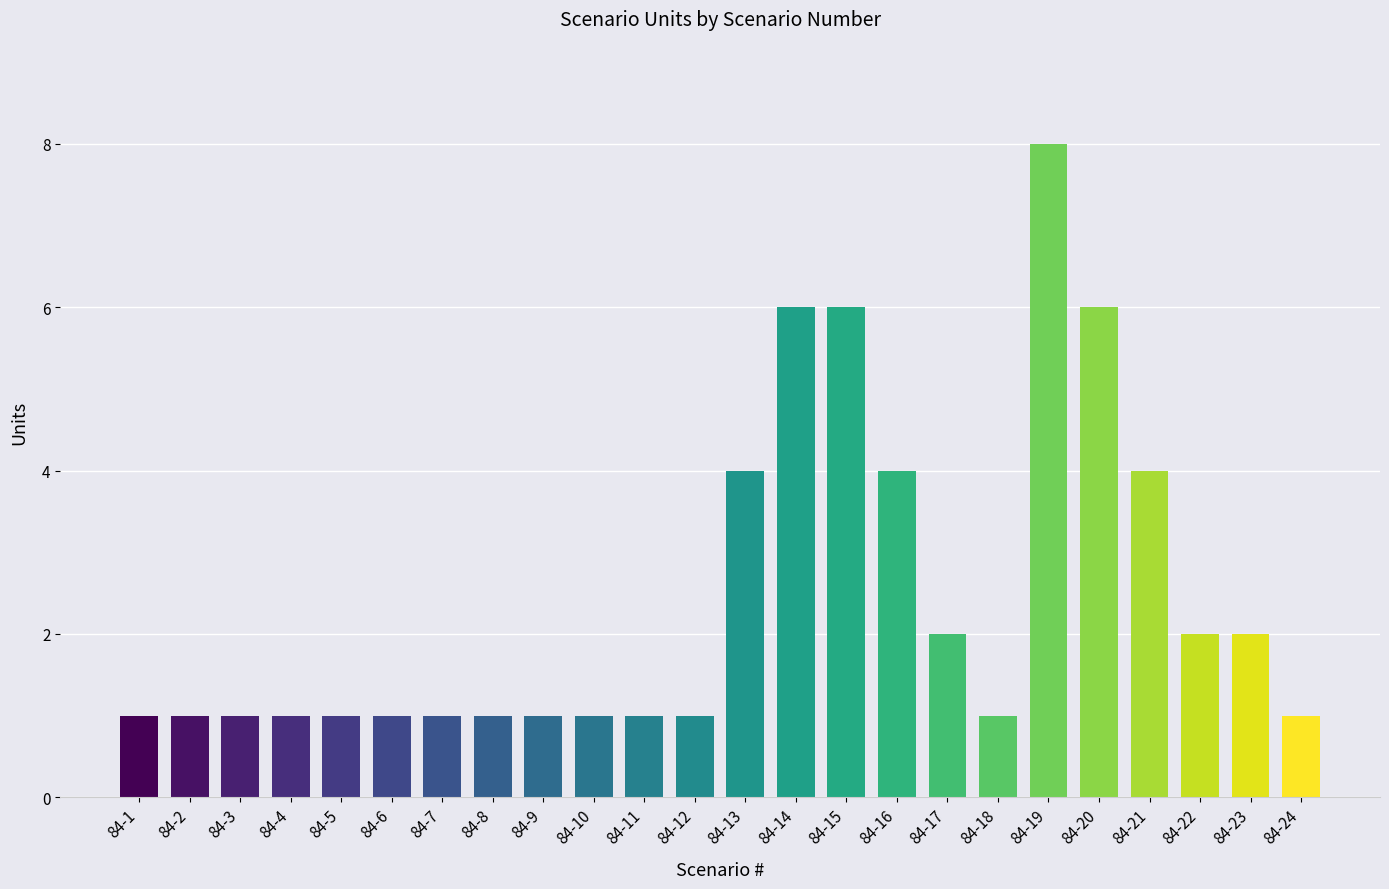

Between 84-3 and 84-13, which is larger?

84-13